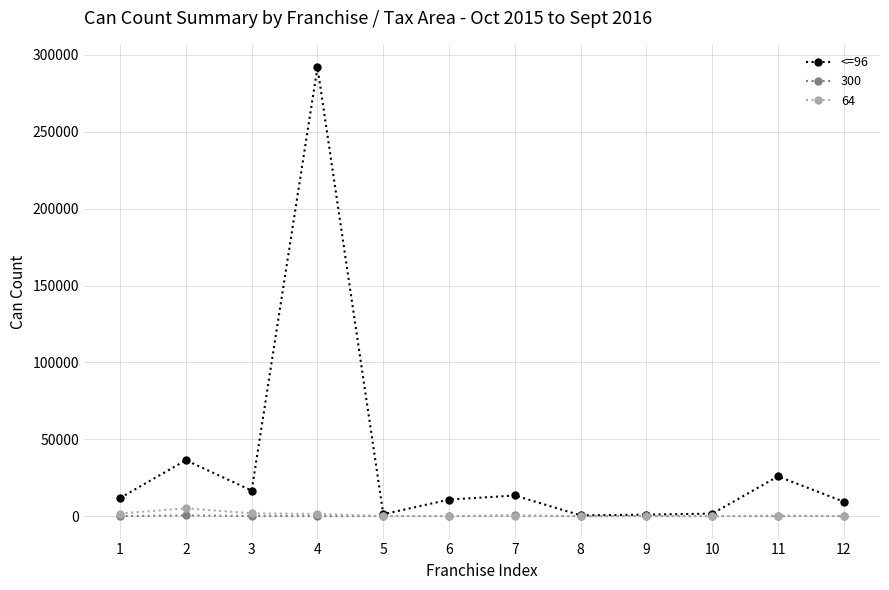

Which series has the largest range (max minus min)?

<=96